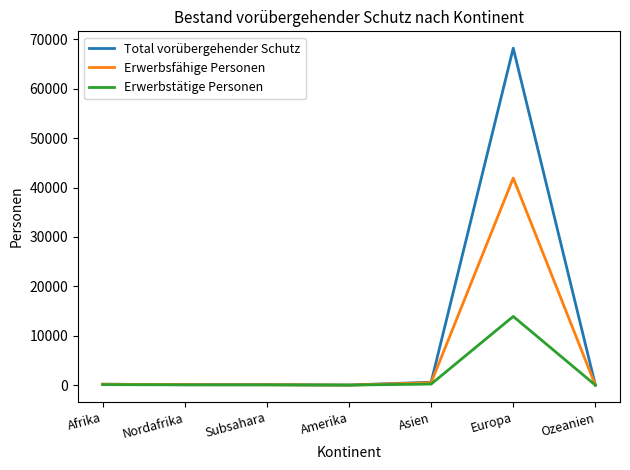

What are all the series names shown in the legend?

Total vorübergehender Schutz, Erwerbsfähige Personen, Erwerbstätige Personen